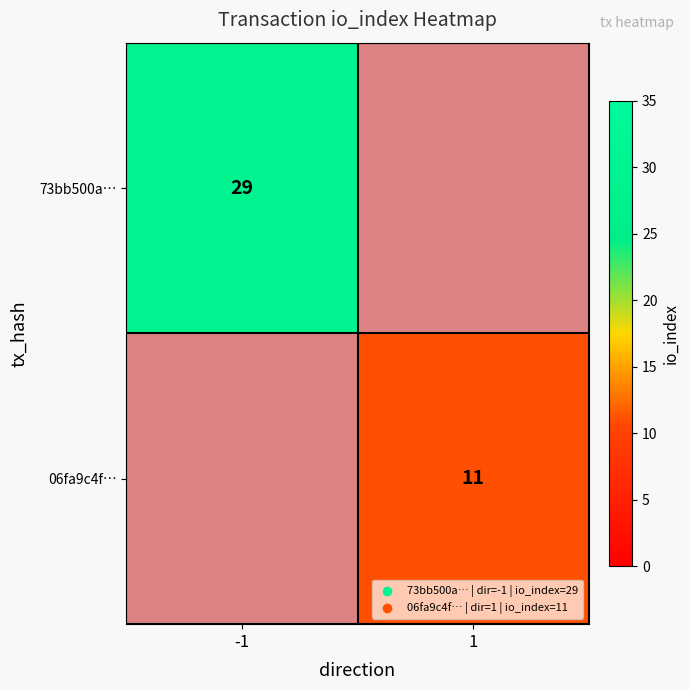

The value of 73bb500a… at -1 is 42. True or false?

False